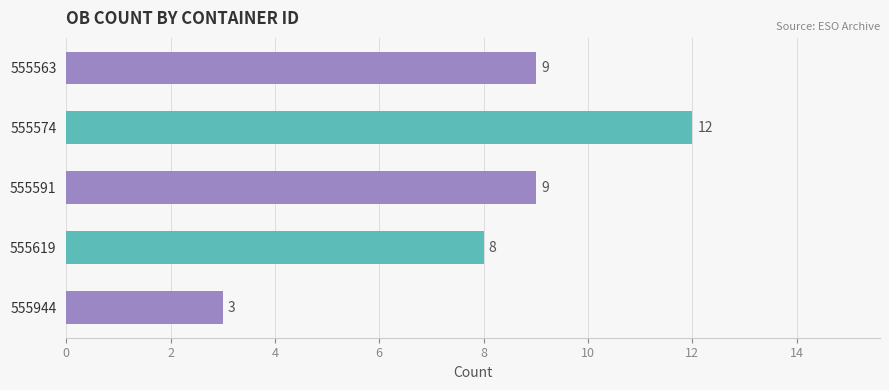

Where is the data nearest to the value 7?

555619